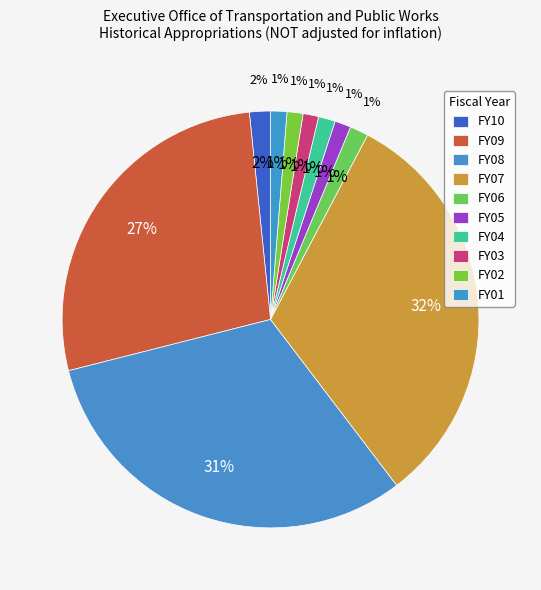

To the nearest percent, what is the difference between the FY08 and FY07 slice percentages?

1%